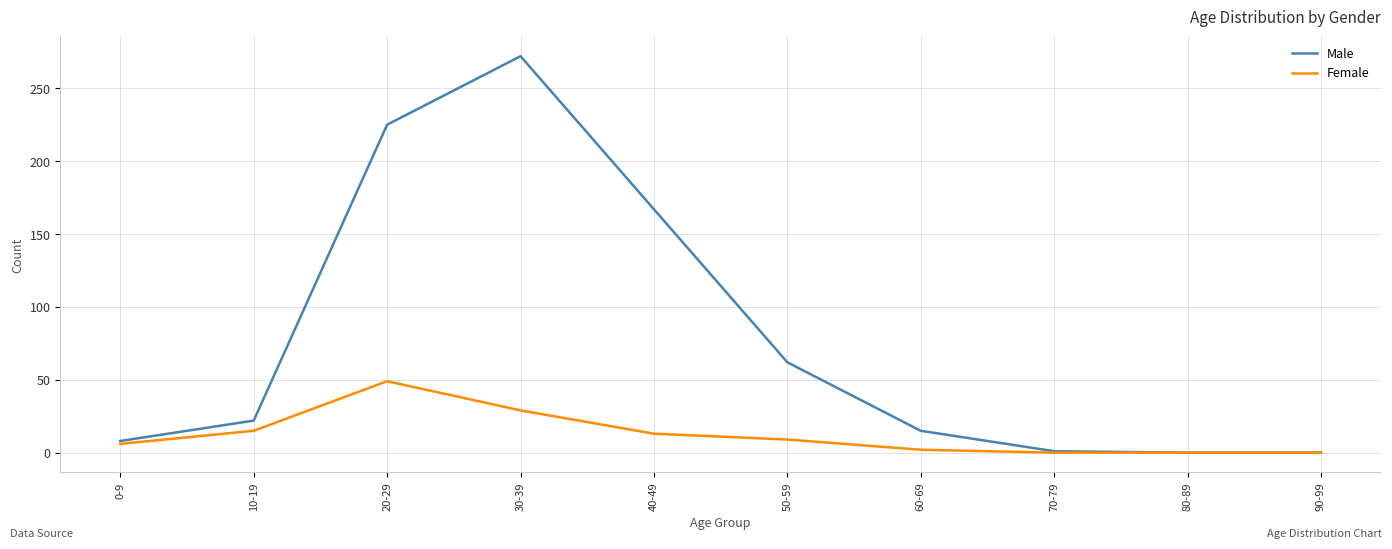

Which series has the largest total across all categories?

Male